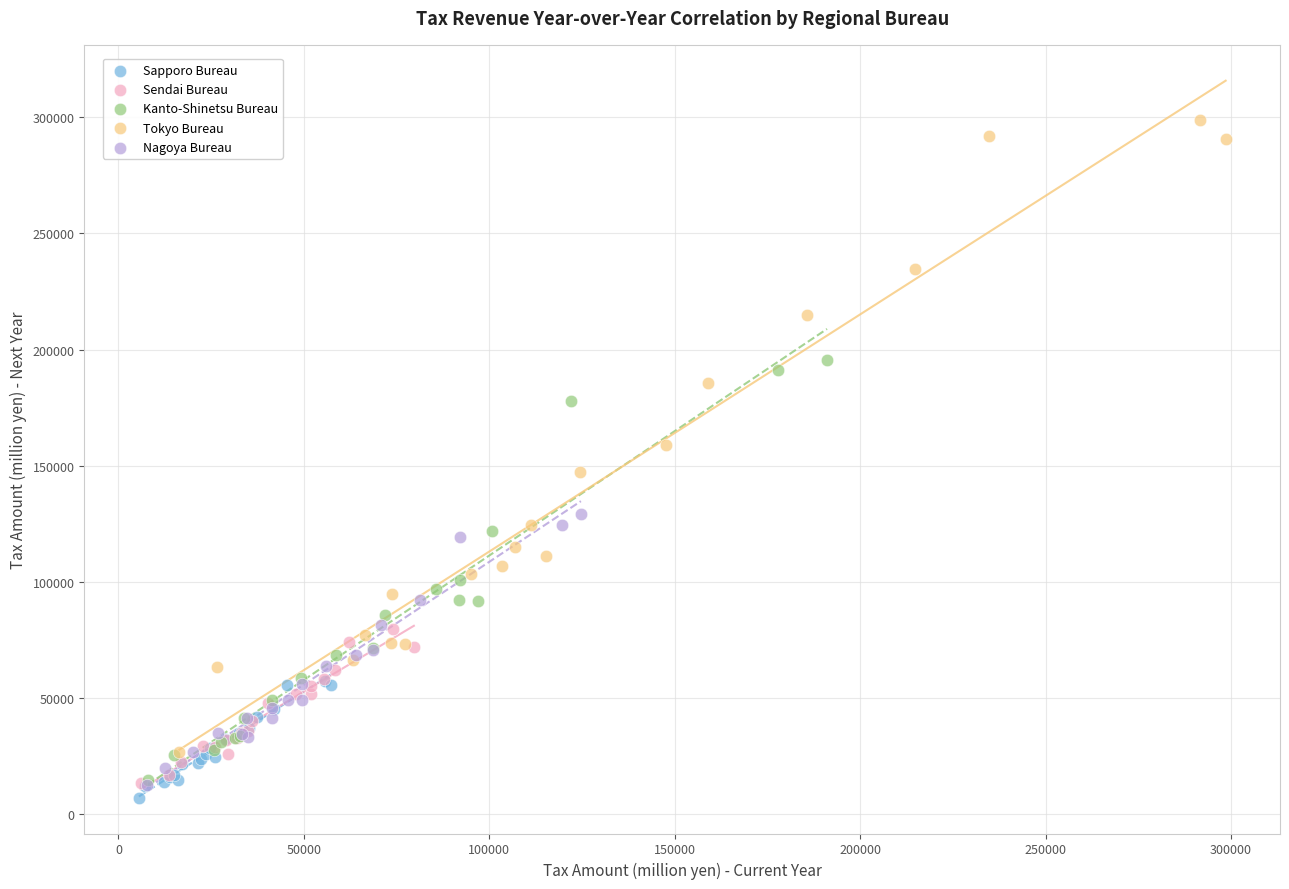

Which series contains the highest Y value?

Tokyo Bureau